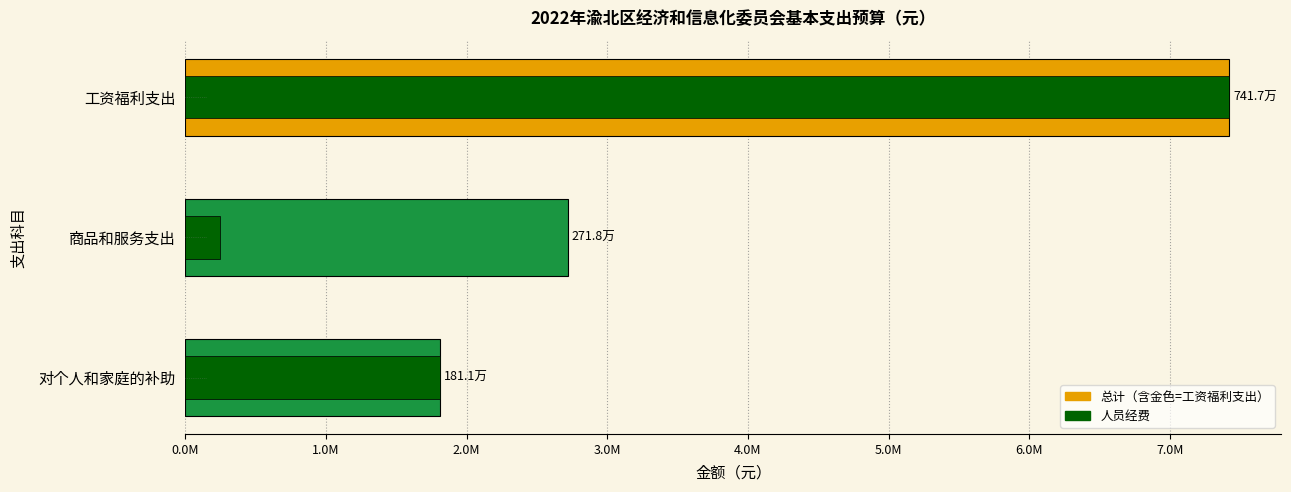

How many groups of bars are there?

3